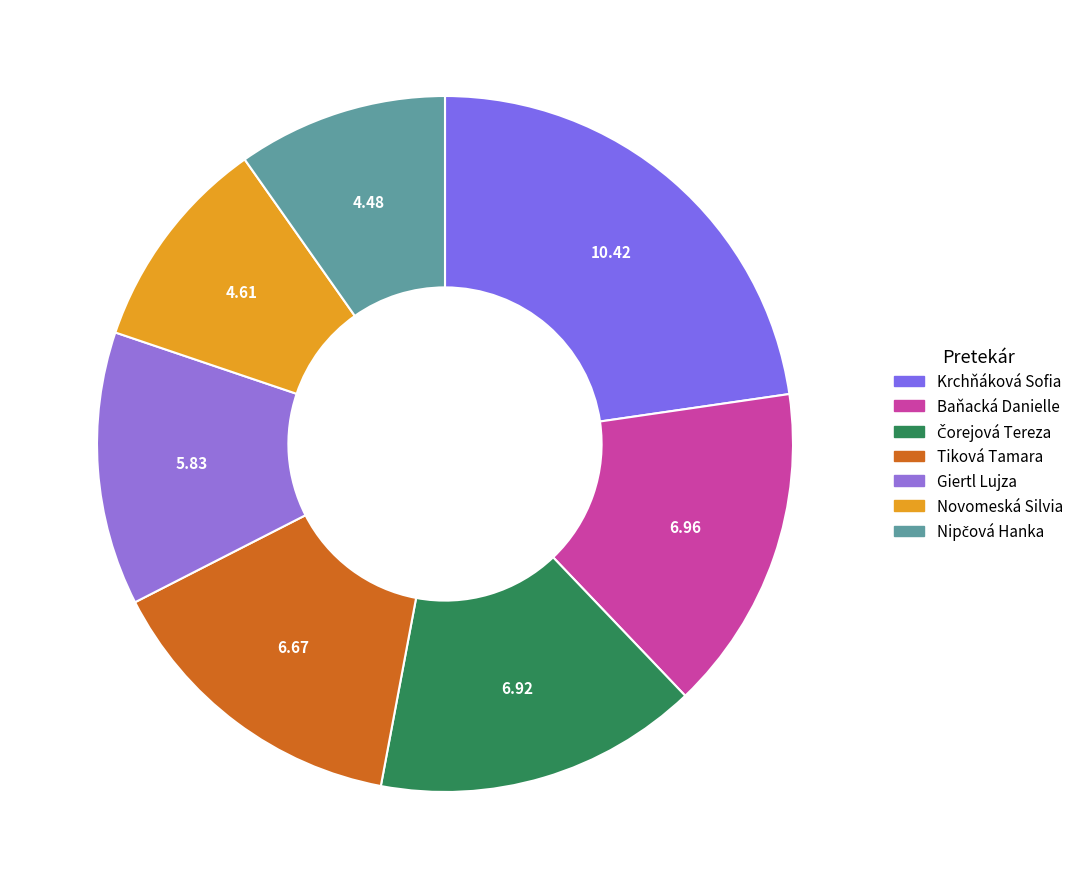

Is there any slice that represents more than half of the pie?

No